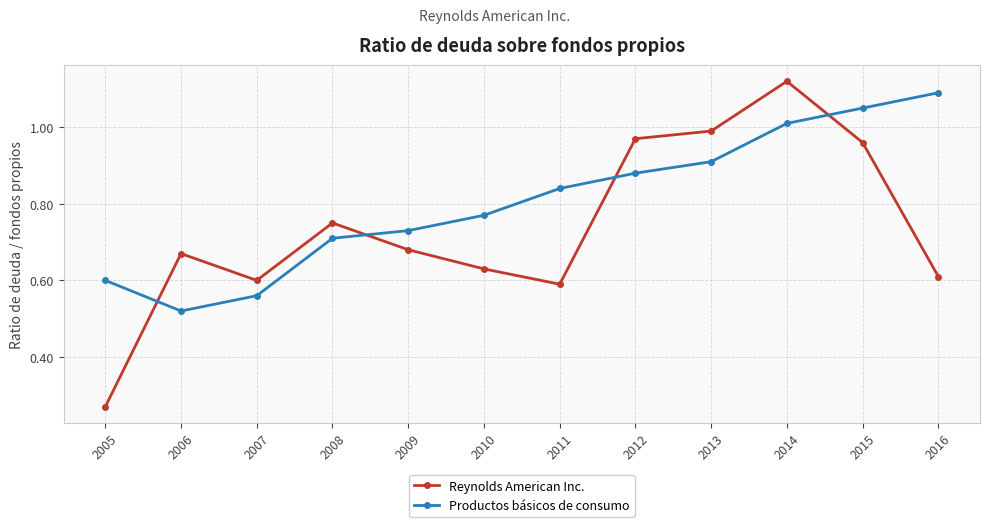

At which label does Productos básicos de consumo reach its minimum?

2006